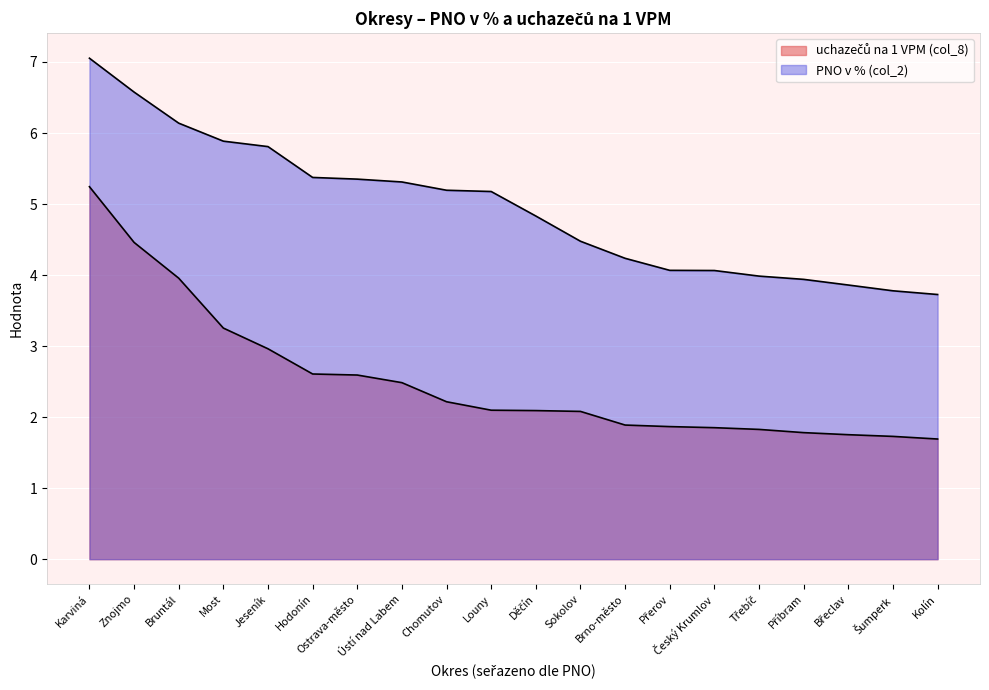

True or false: uchazečů na 1 VPM (col_8) and PNO v % (col_2) cross at least once.

False